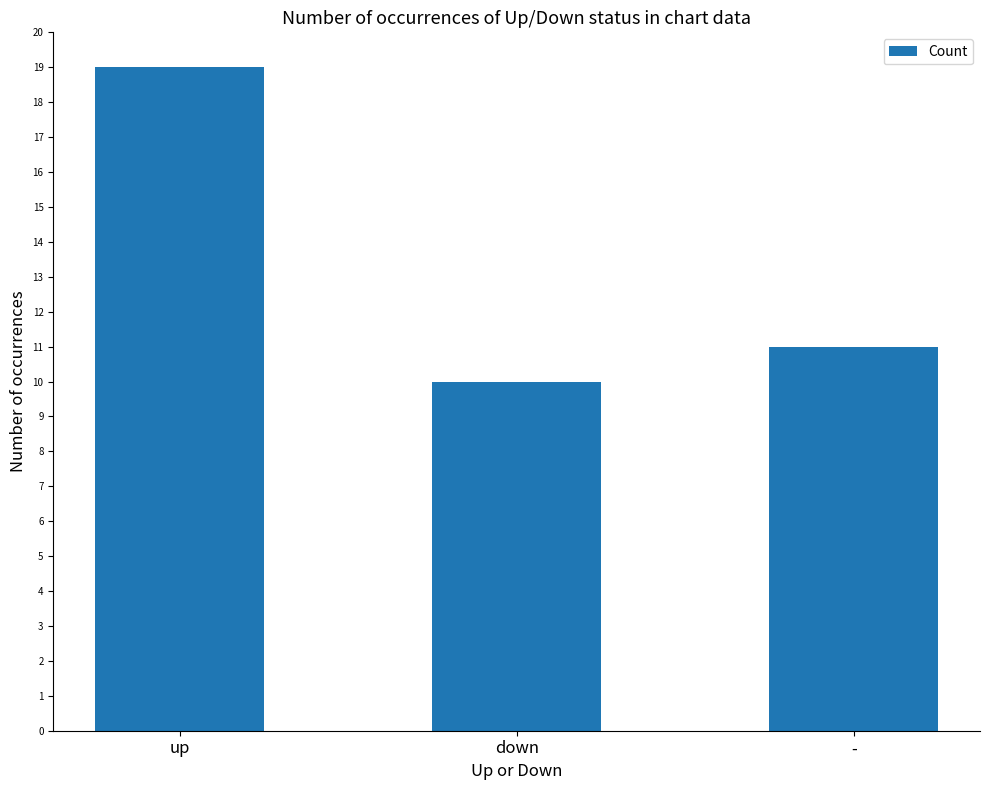

Read the value at -.

11